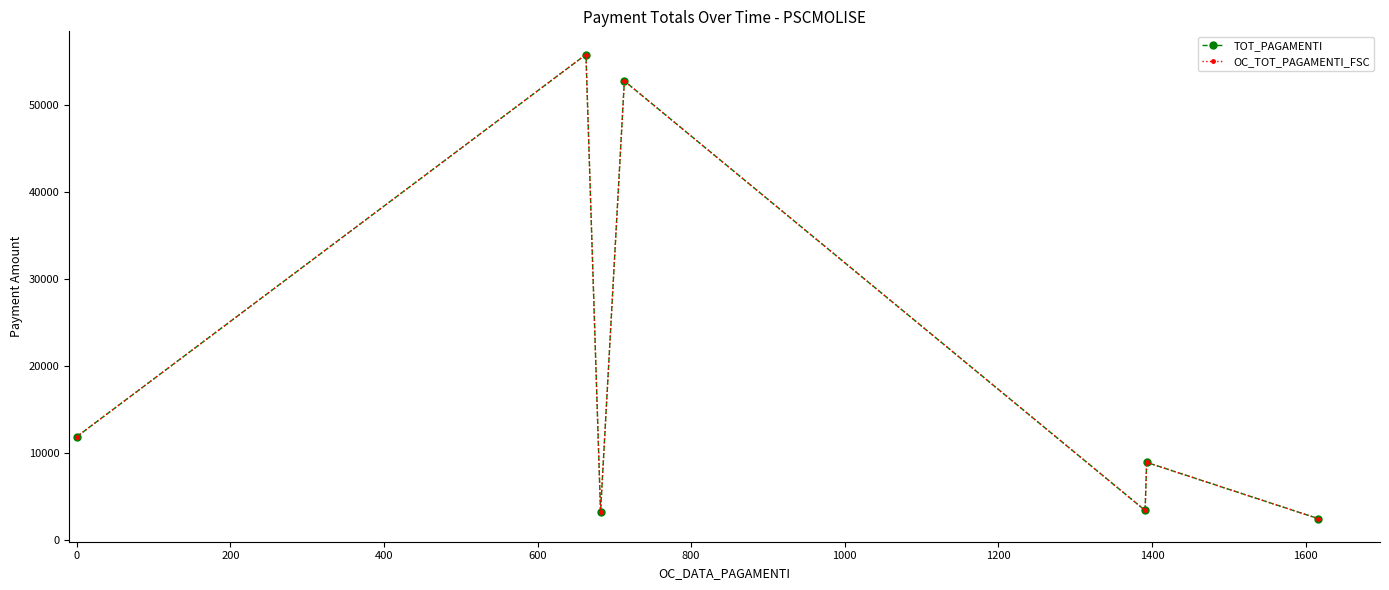

In TOT_PAGAMENTI, how many points are lower than both neighbors (excluding endpoints)?

2